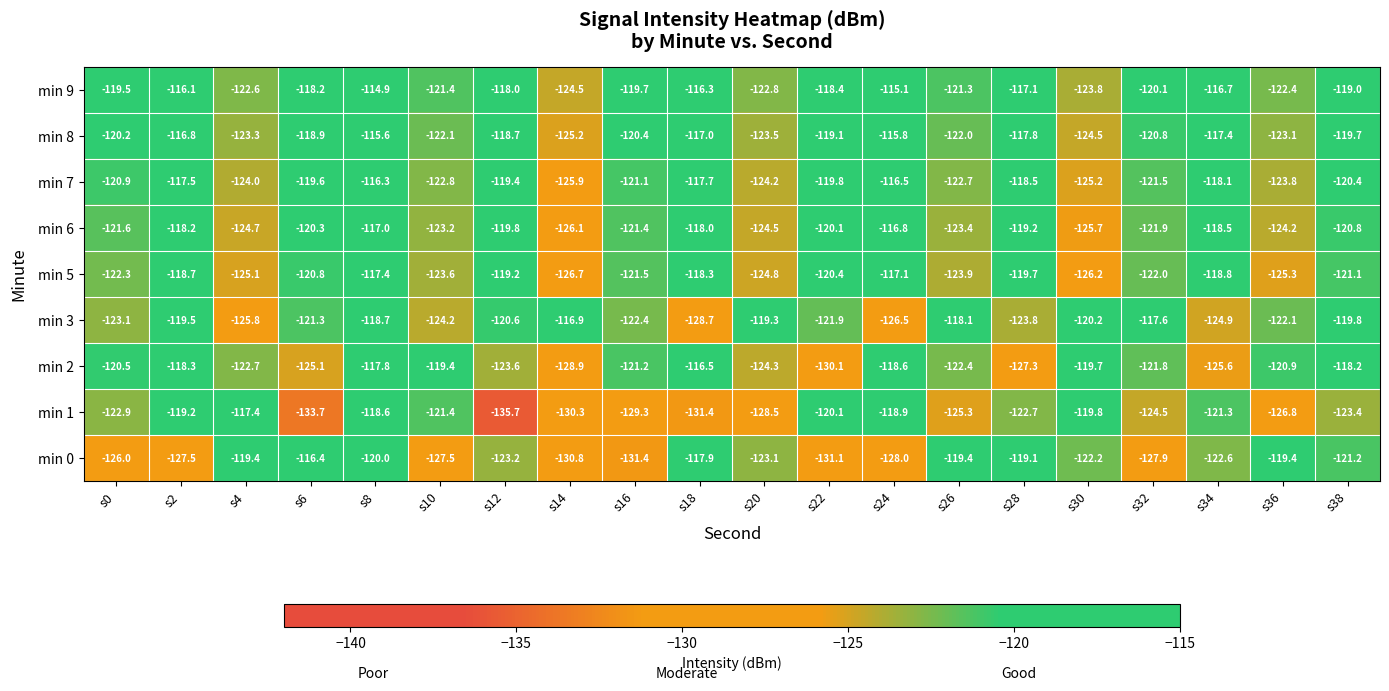

At which label is min 5 closest to -121?

s38